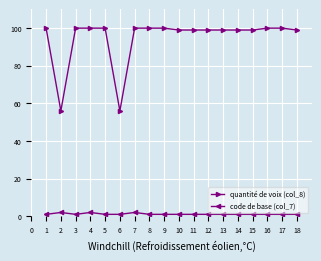

What is the approximate value of code de base (col_7) at 3?

1.0